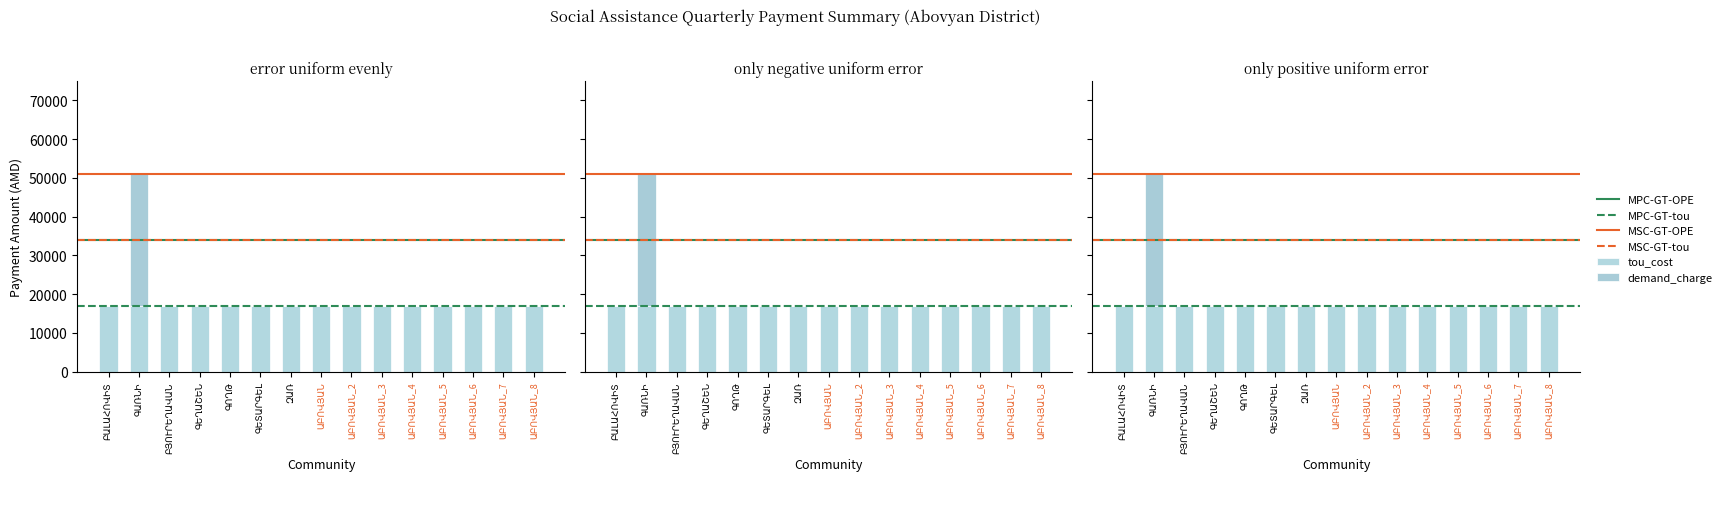

How many values exceed 0?

1